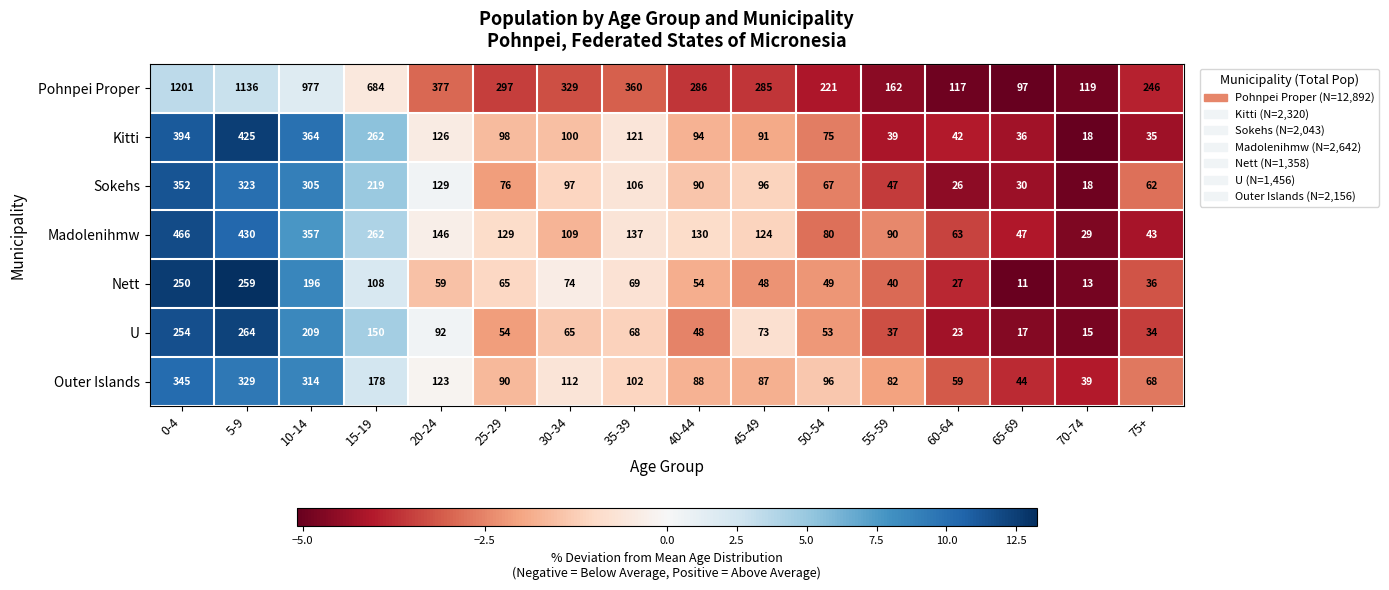

Which series has the largest range (max minus min)?

Pohnpei Proper